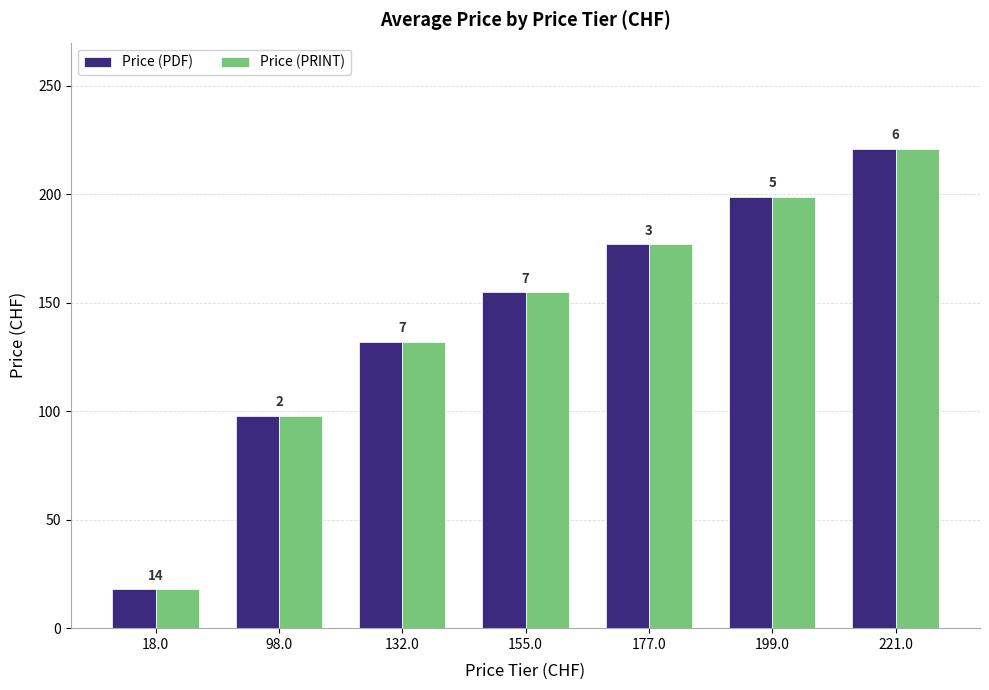

What are all the series names shown in the legend?

Price (PDF), Price (PRINT)